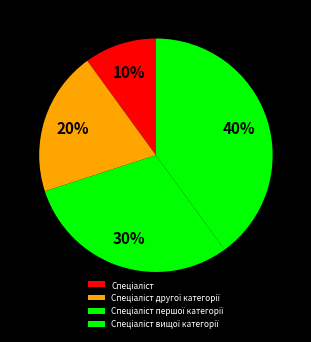

What percentage do Спеціаліст другої категорії and Спеціаліст першої категорії together represent?

50.0%